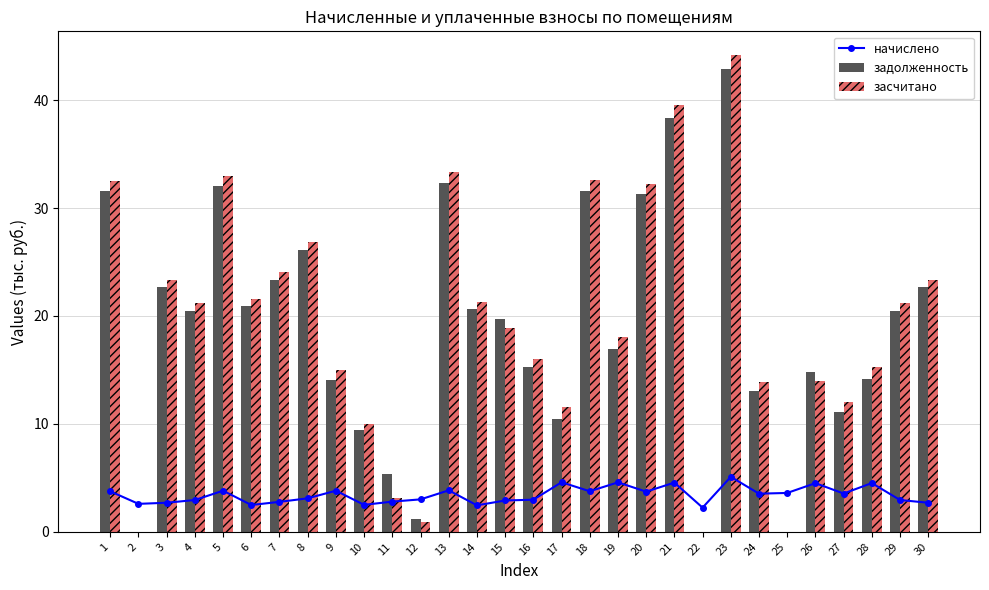

What is the difference between the начислено values at 5 and 25?

0.2